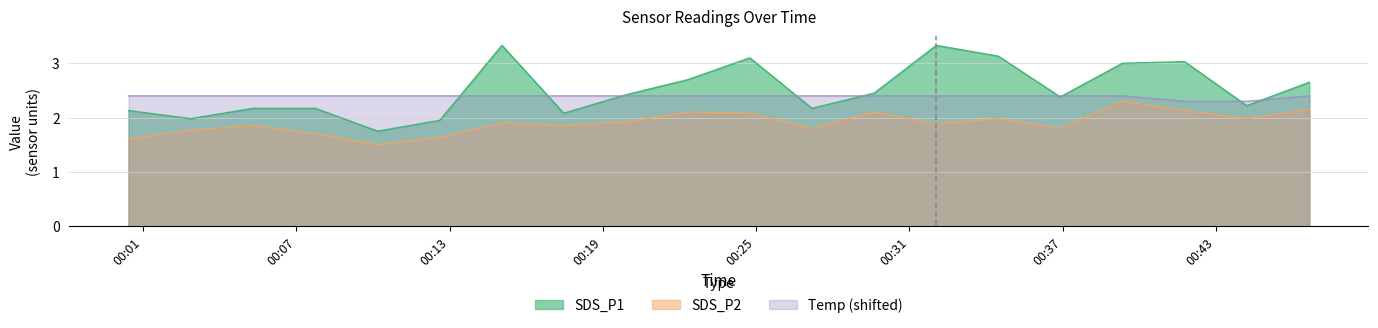

How many lines are shown in the chart?

3